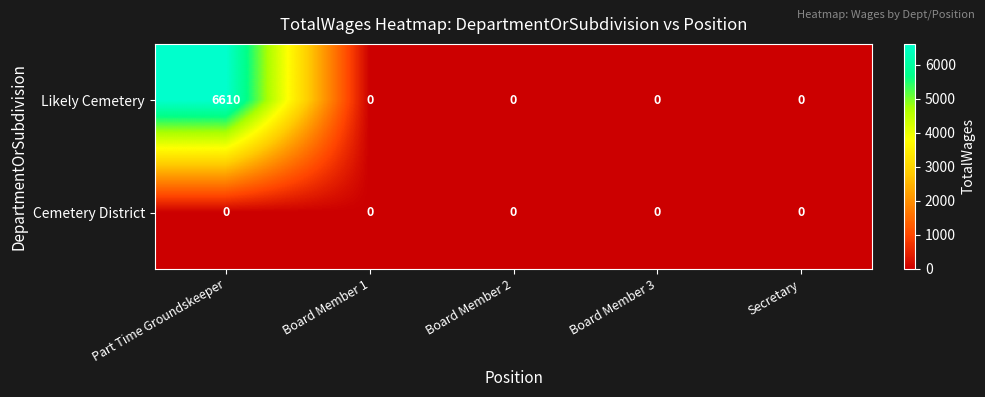

At which category is the sum across all series the highest?

Part Time Groundskeeper